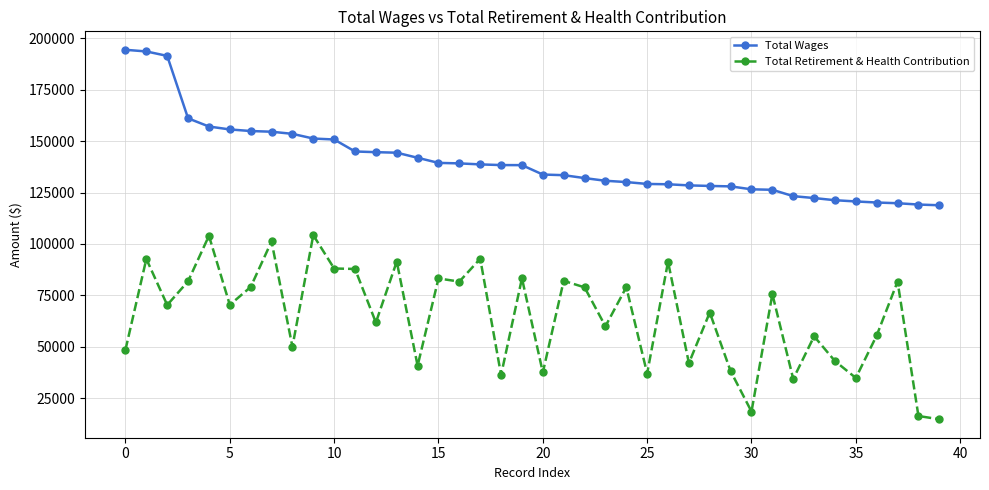

True or false: Total Retirement & Health Contribution and Total Wages cross at least once.

False